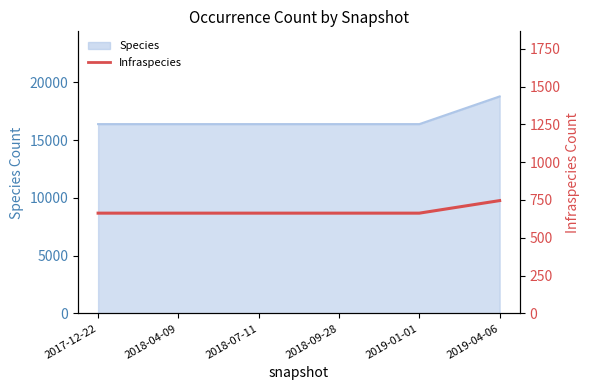

What is the ratio of the value at 2018-07-11 to the value at 2018-04-09?

1.0